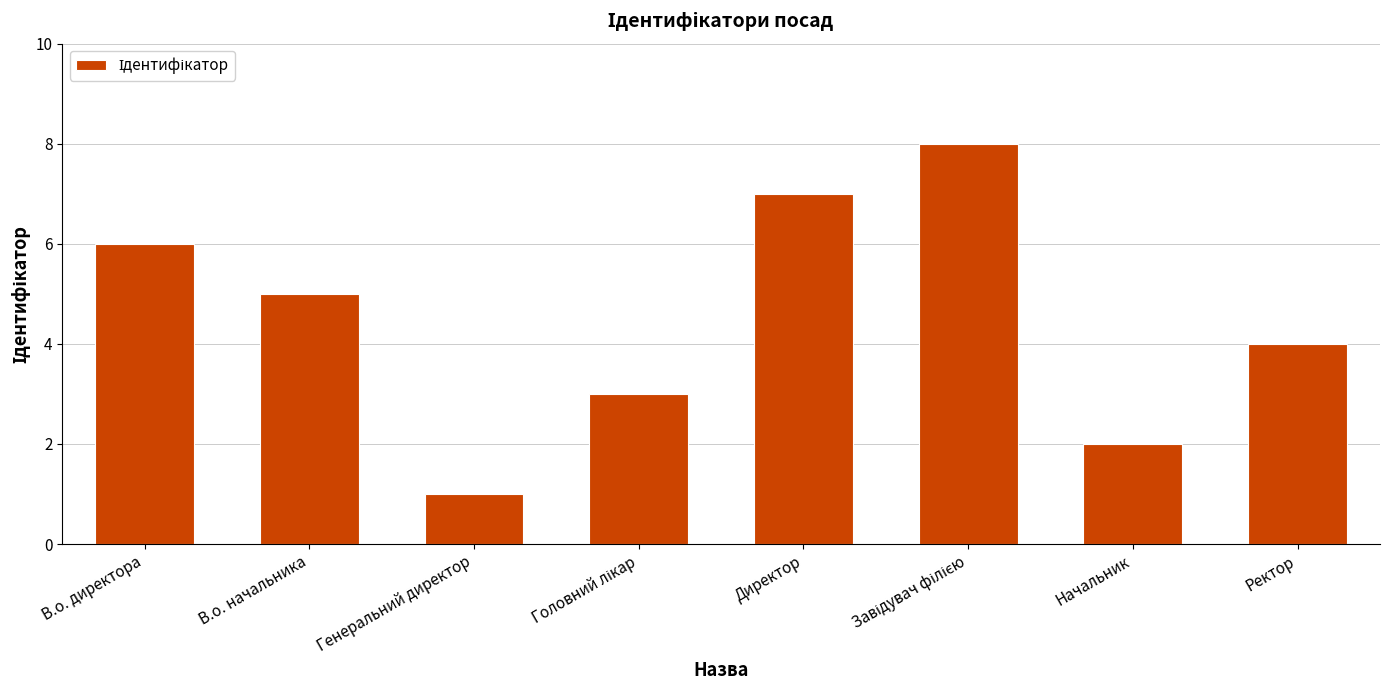

At which label is the value closest to 4?

Ректор